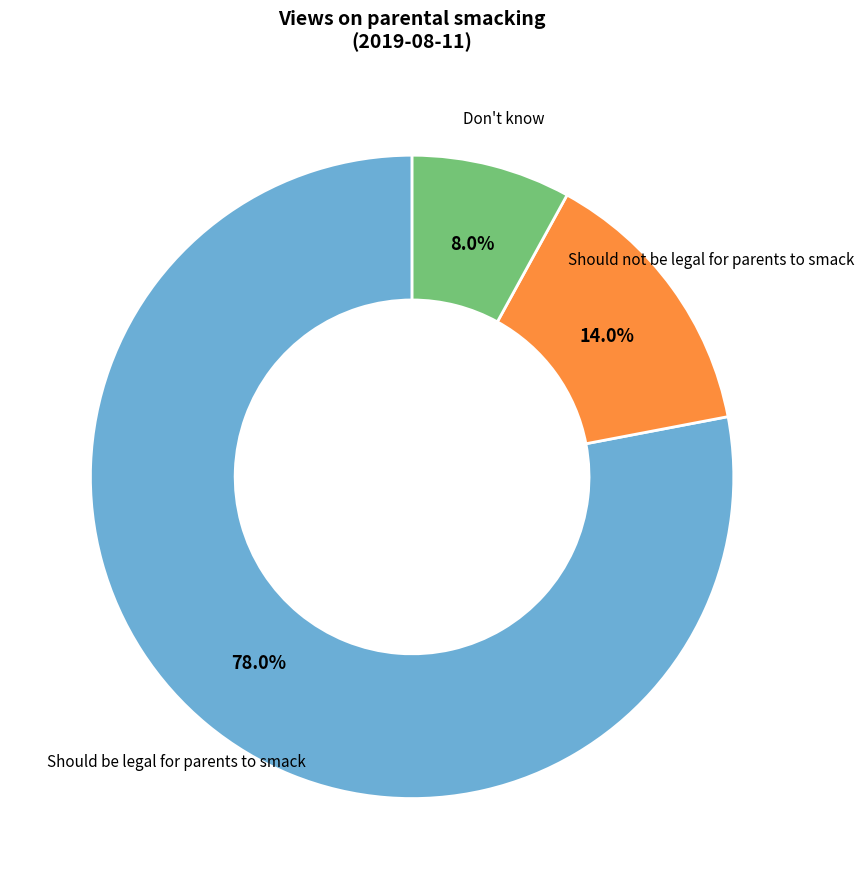

Is there a majority slice in this chart?

Yes